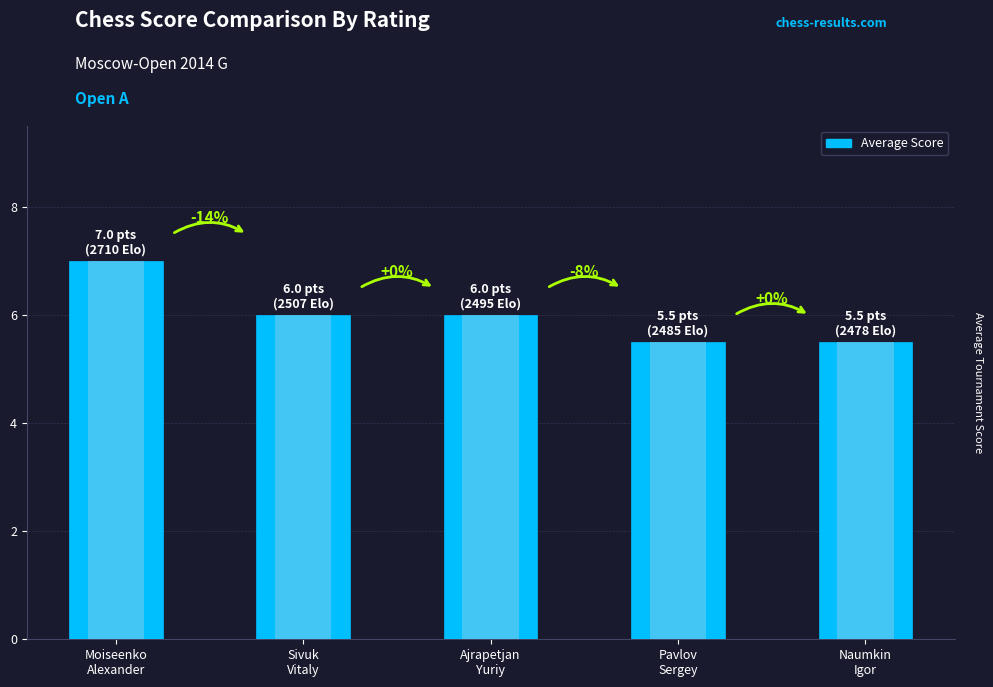

What is the value of the 4th bar from the left?

5.5